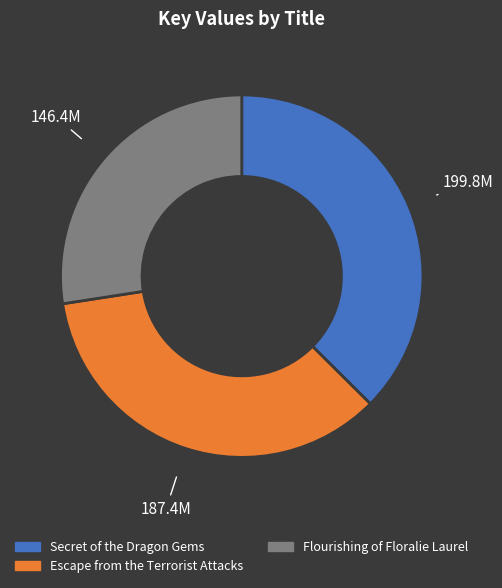

What is the ratio of the value at Escape from the Terrorist Attacks to the value at Flourishing of Floralie Laurel?

1.3